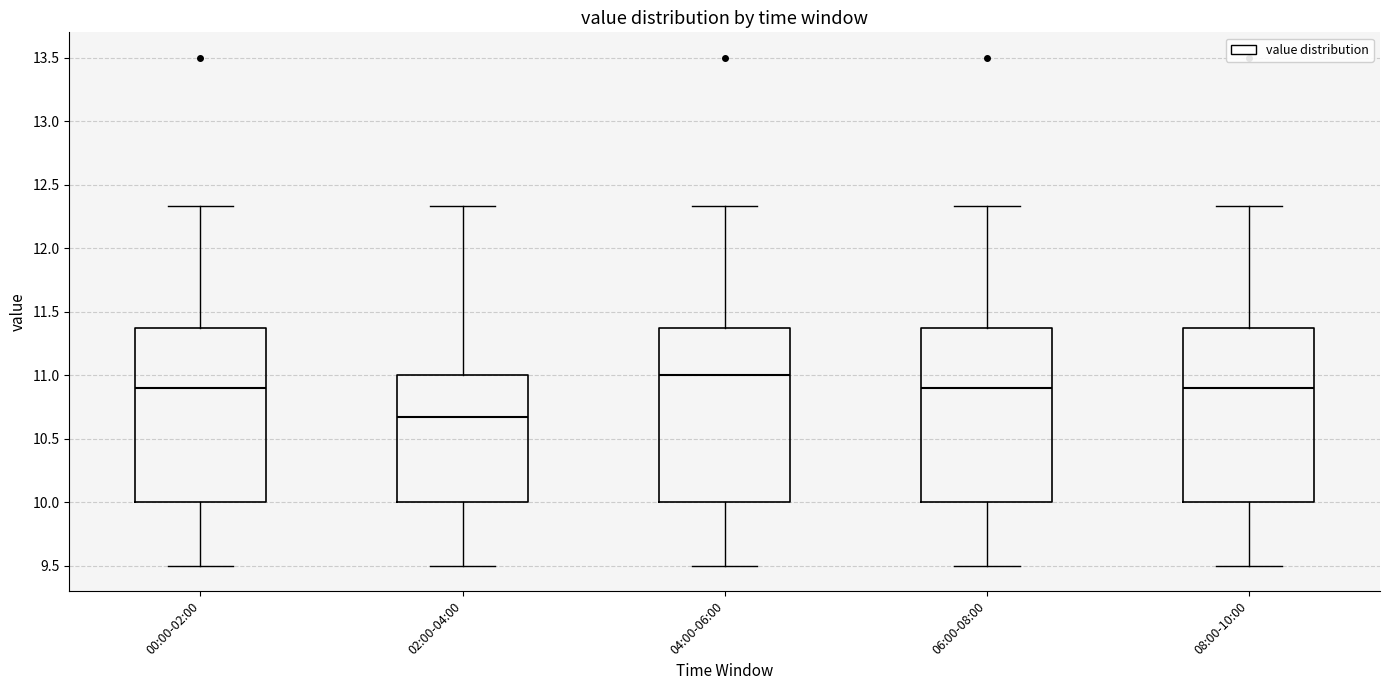

Which box's median line is the highest?

04:00-06:00